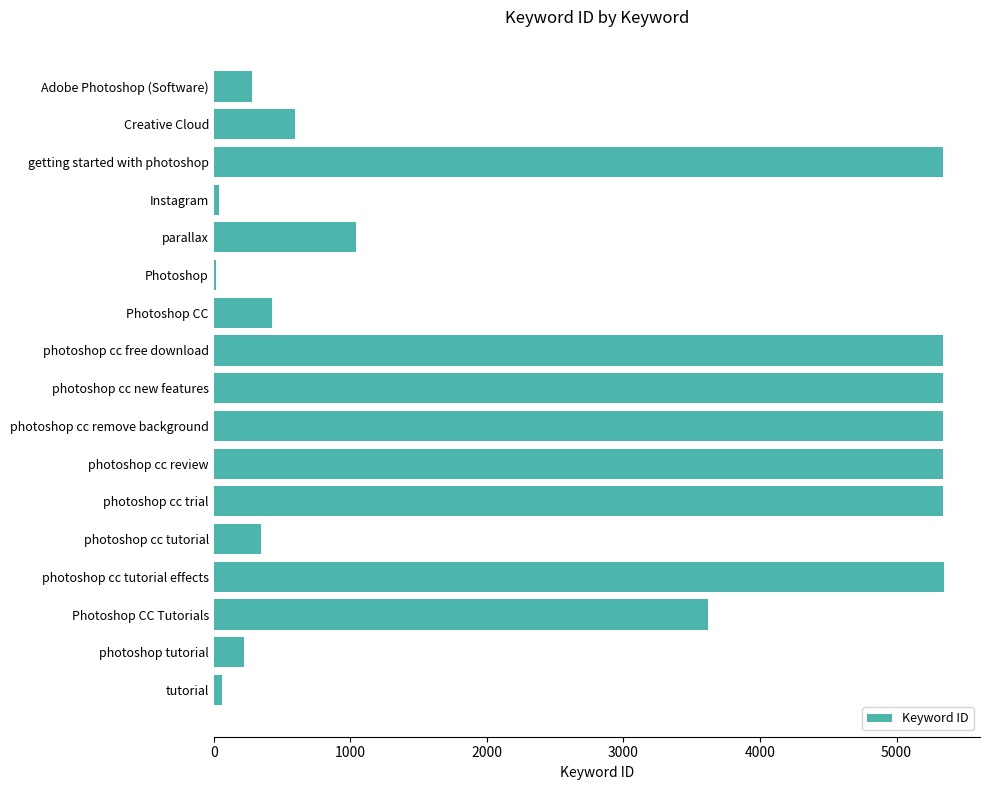

Which has a higher value, parallax or photoshop tutorial?

parallax